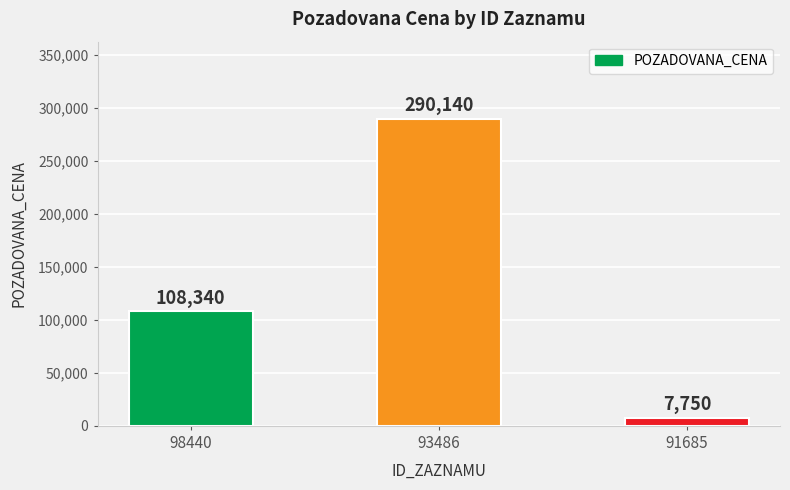

Reading left to right, list all the values displayed in this chart.

108340	290140	7750